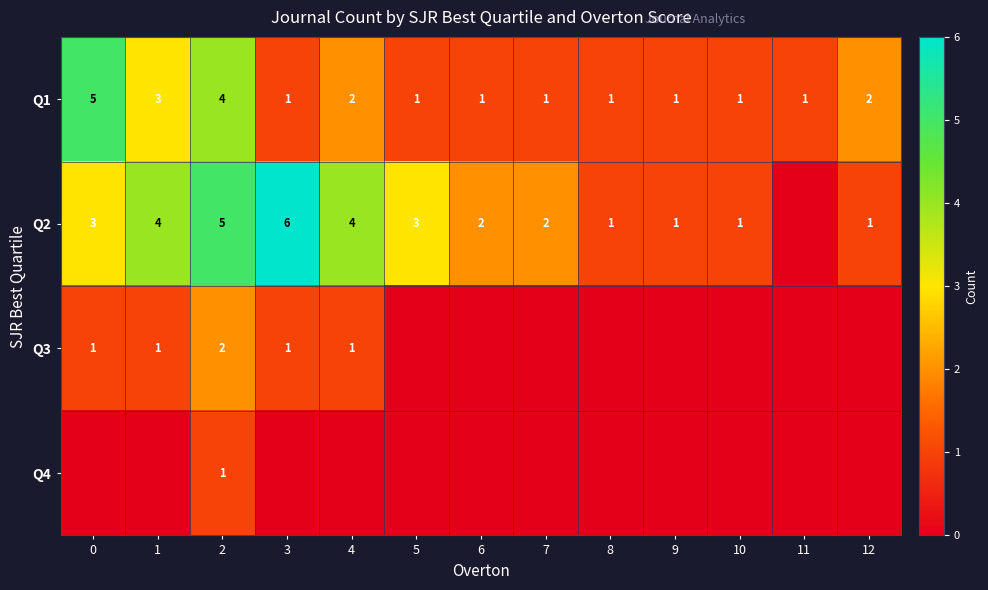

What is the difference between the second highest and minimum values in the Q1 series?

3